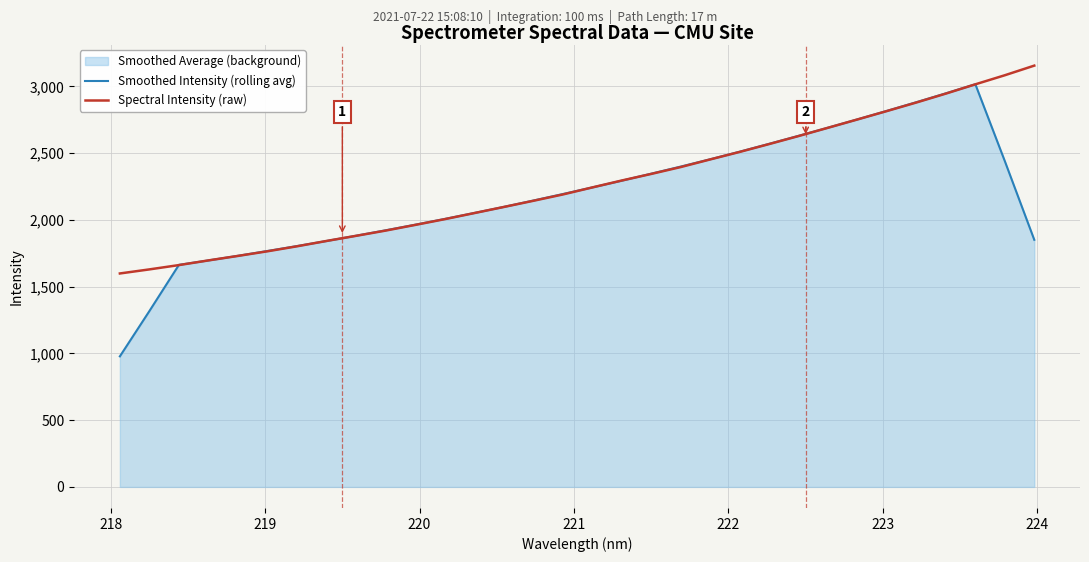

What is the minimum value shown in the chart?

977.7